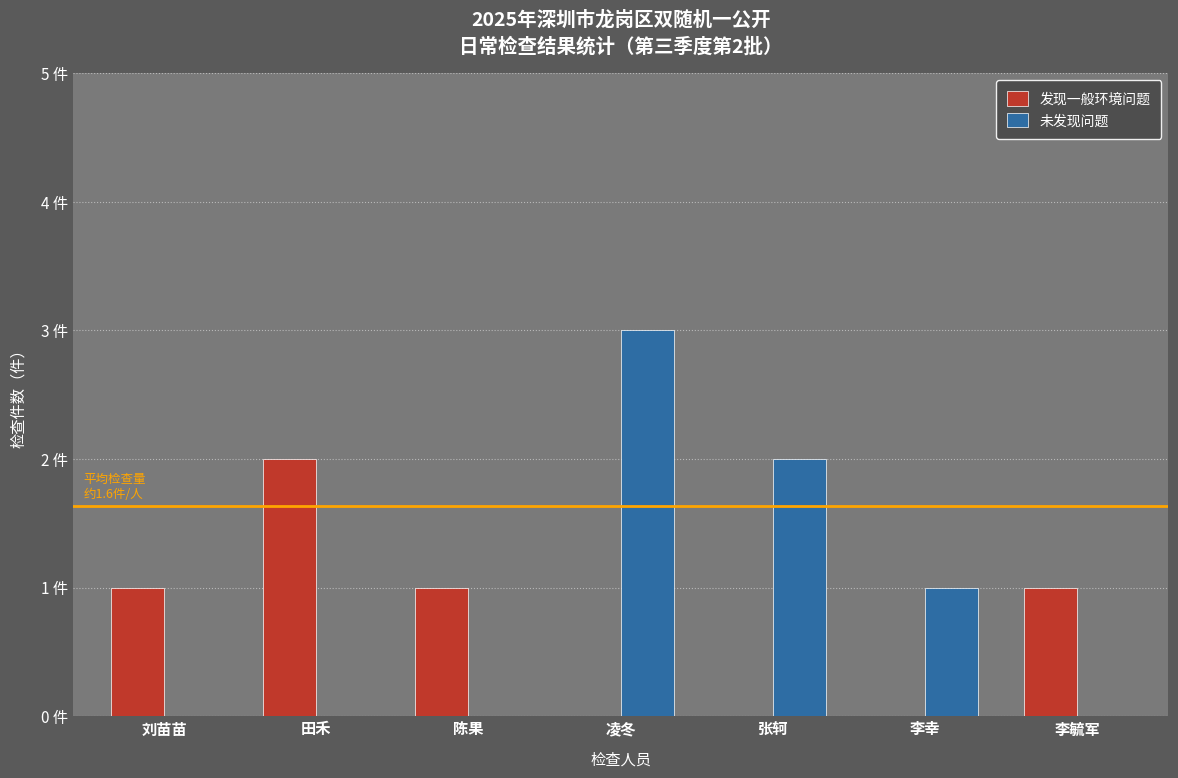

Reading left to right, list all the values displayed in this chart.

发现一般环境问题: 1	2	1	0	0	0	1
未发现问题: 0	0	0	3	2	1	0